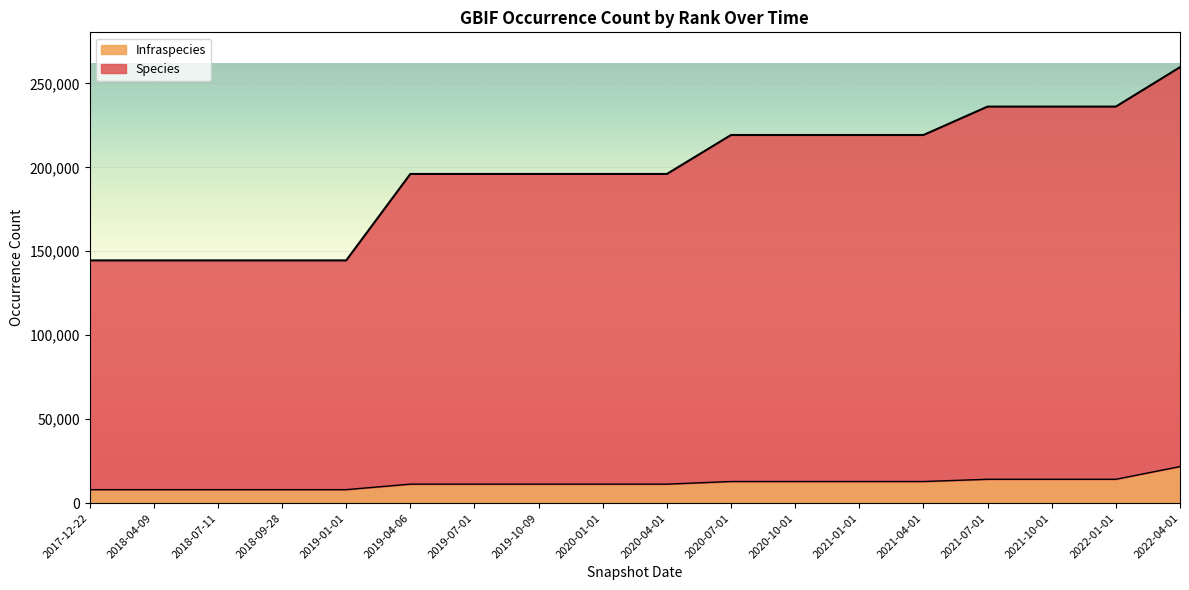

Between 2022-01-01 and 2022-04-01, which series saw the biggest shift?

Species